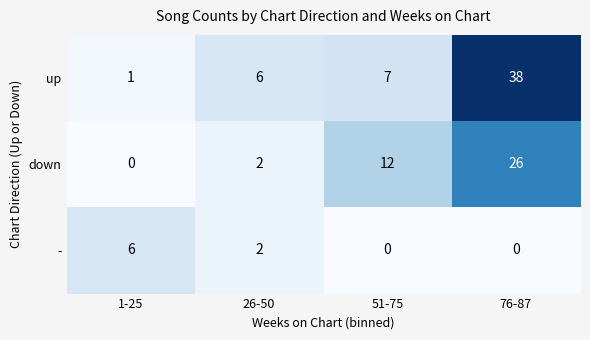

Reading left to right, what are all the values shown in this chart?

up: 1-25=1	26-50=6	51-75=7	76-87=38
down: 1-25=0	26-50=2	51-75=12	76-87=26
-: 1-25=6	26-50=2	51-75=0	76-87=0